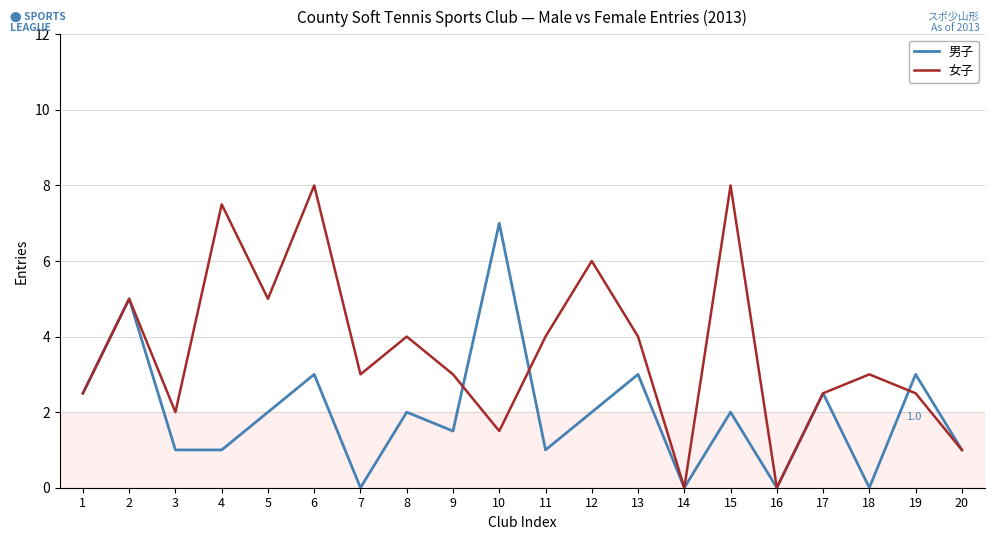

List the series in order of their peak value, lowest first.

男子, 女子